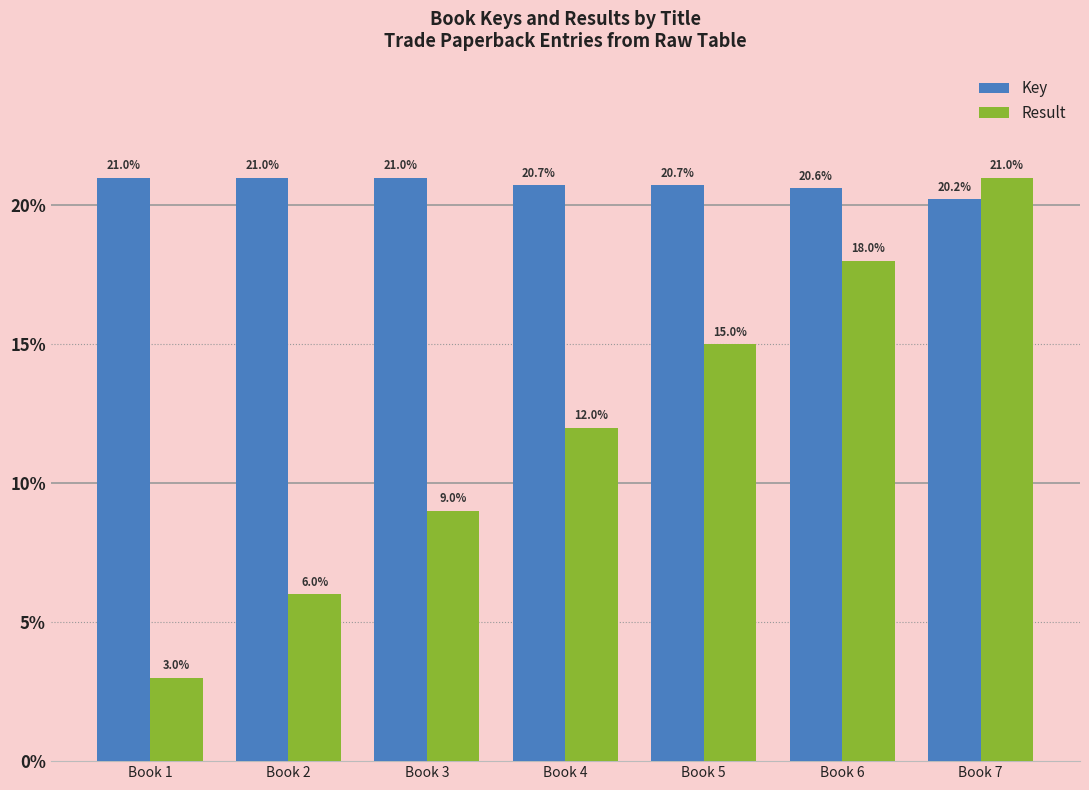

Which series has the largest total across all categories?

Key